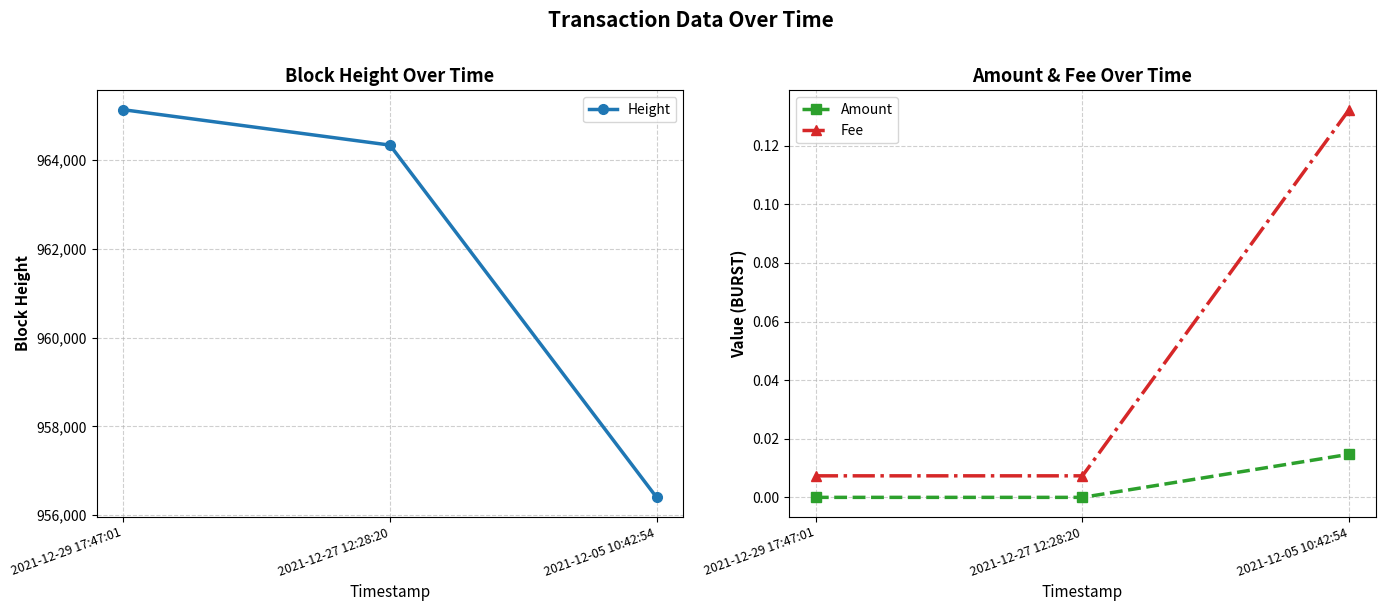

What is the label of the 1st point from the left?

2021-12-29 17:47:01